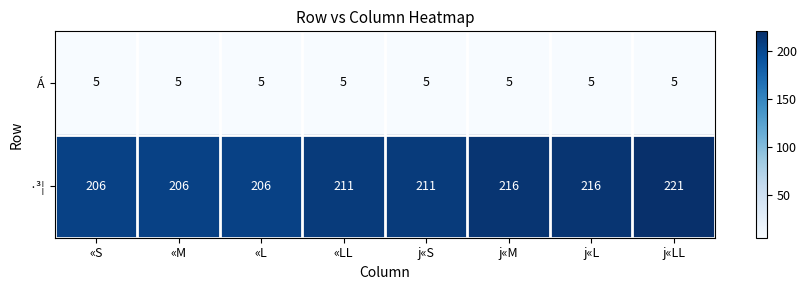

What is the difference between the maximum and minimum values in the ·³¦ series?

15